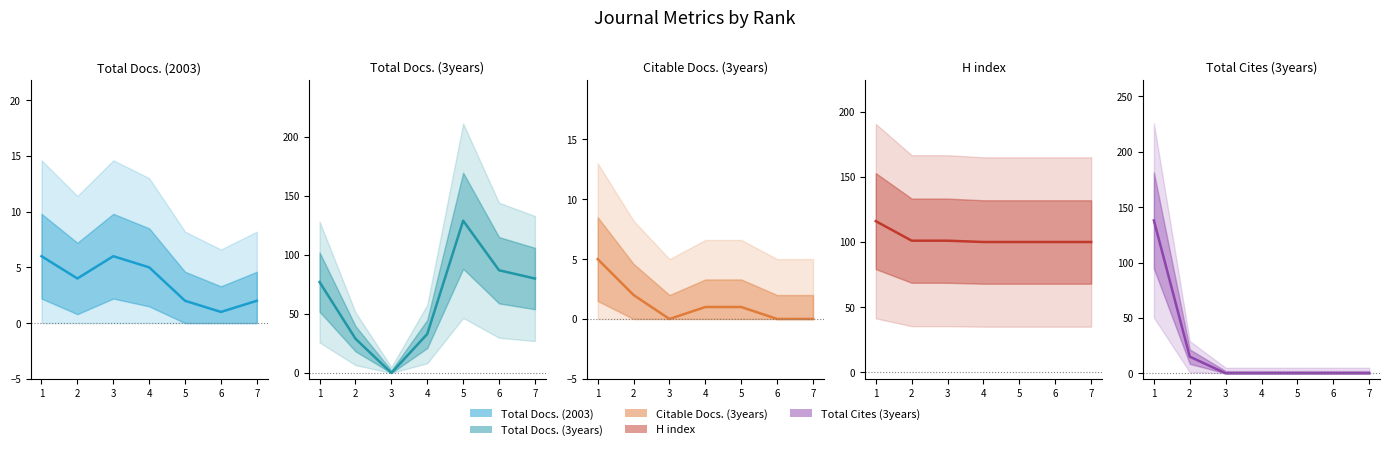

How many lines are shown in the chart?

5